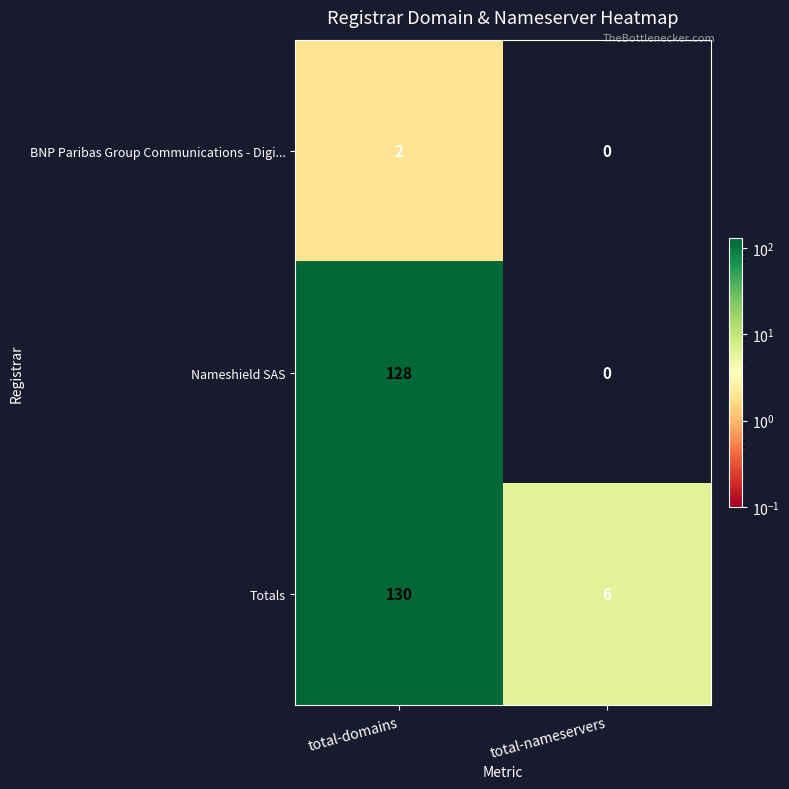

Between total-domains and total-nameservers, which series saw the biggest shift?

Nameshield SAS